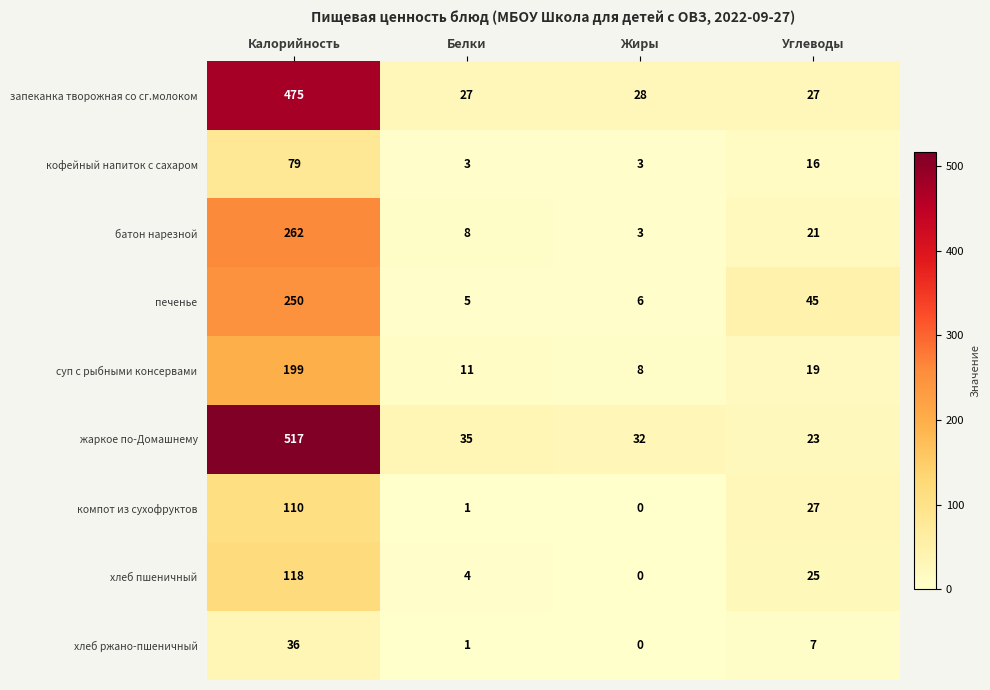

What is the sum of the кофейный напиток с сахаром values at Жиры and Белки?

6